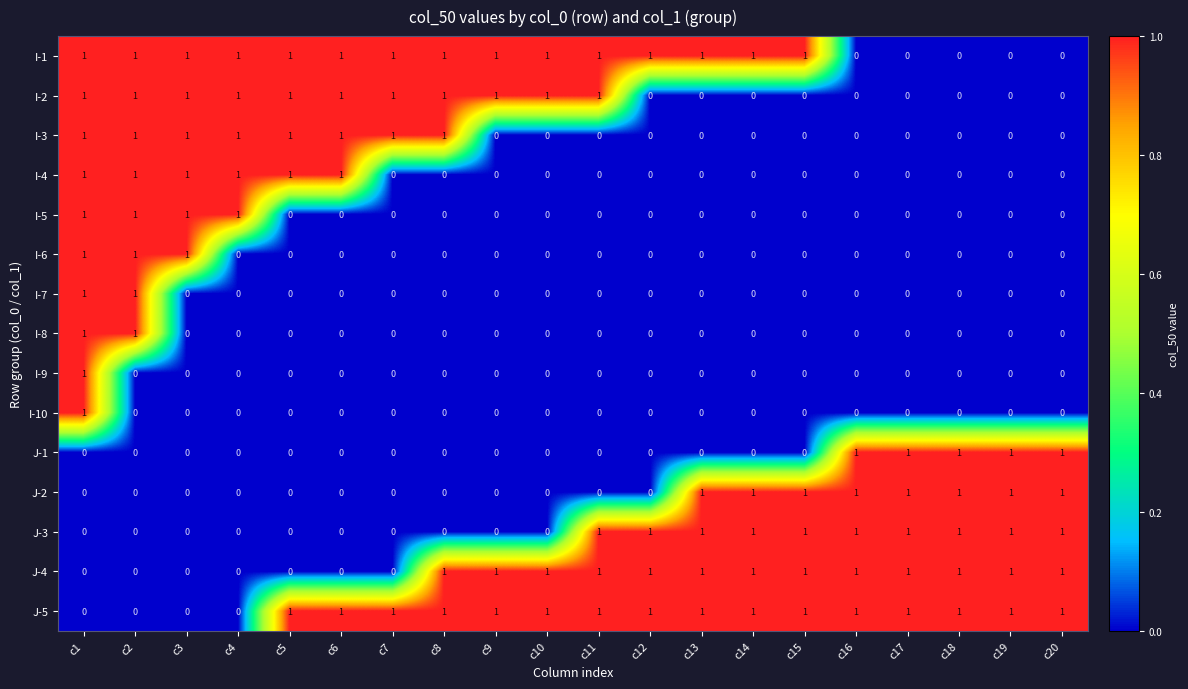

The J-2 series shows 0 at c12. True or false?

True